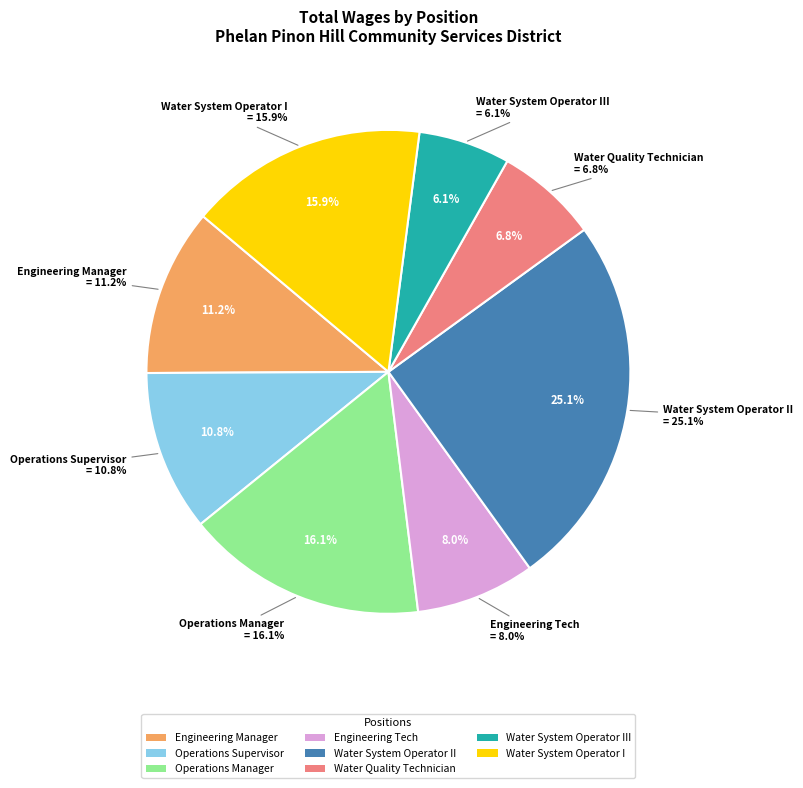

Which slice is the smallest?

Water System Operator III